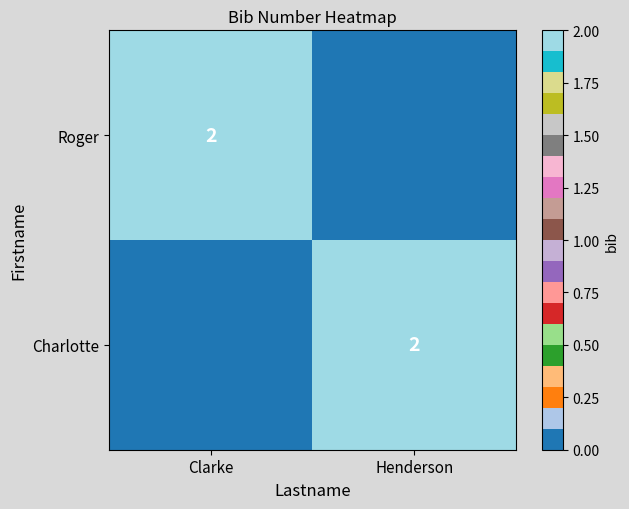

What is the maximum value shown in the chart?

2